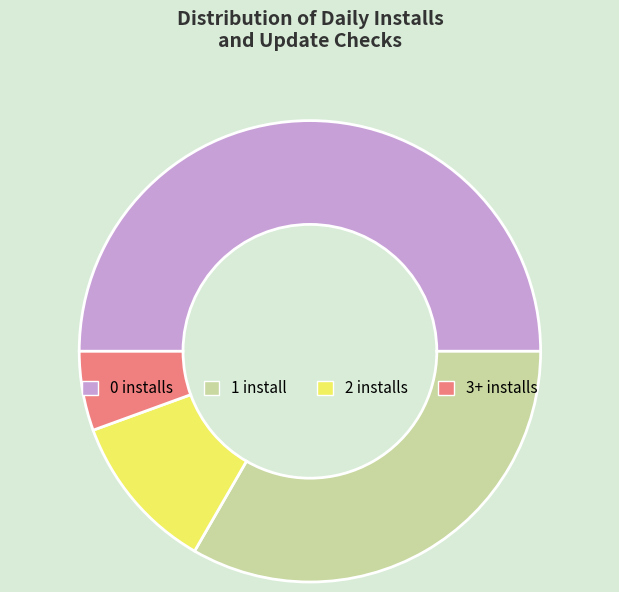

Which slice is the largest?

0 installs